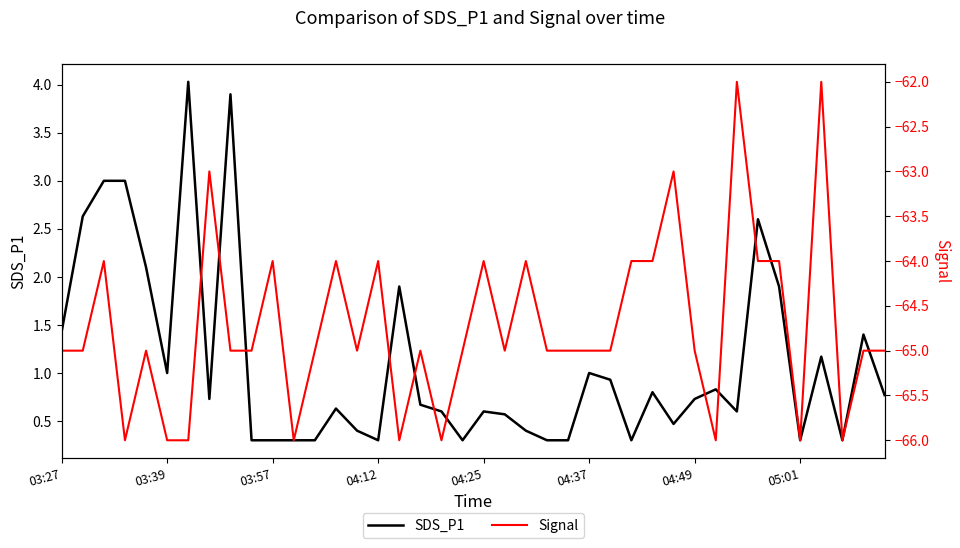

The SDS_P1 series shows 0.3 at 27. True or false?

True